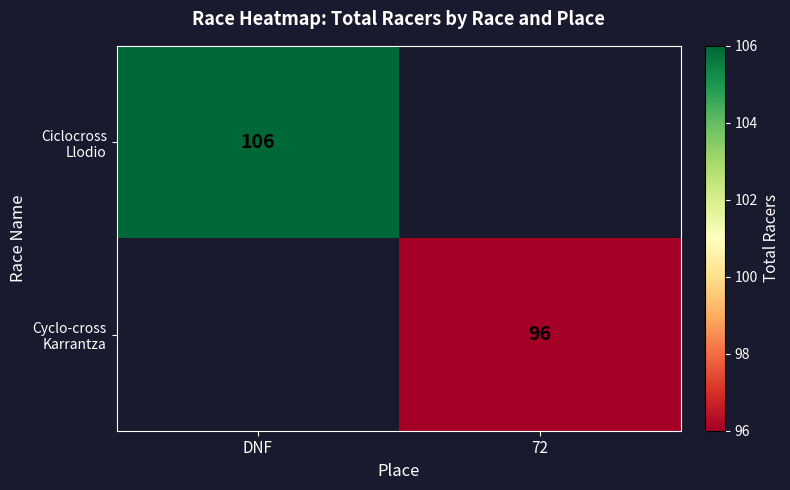

At how many categories does at least one series exceed 96?

1